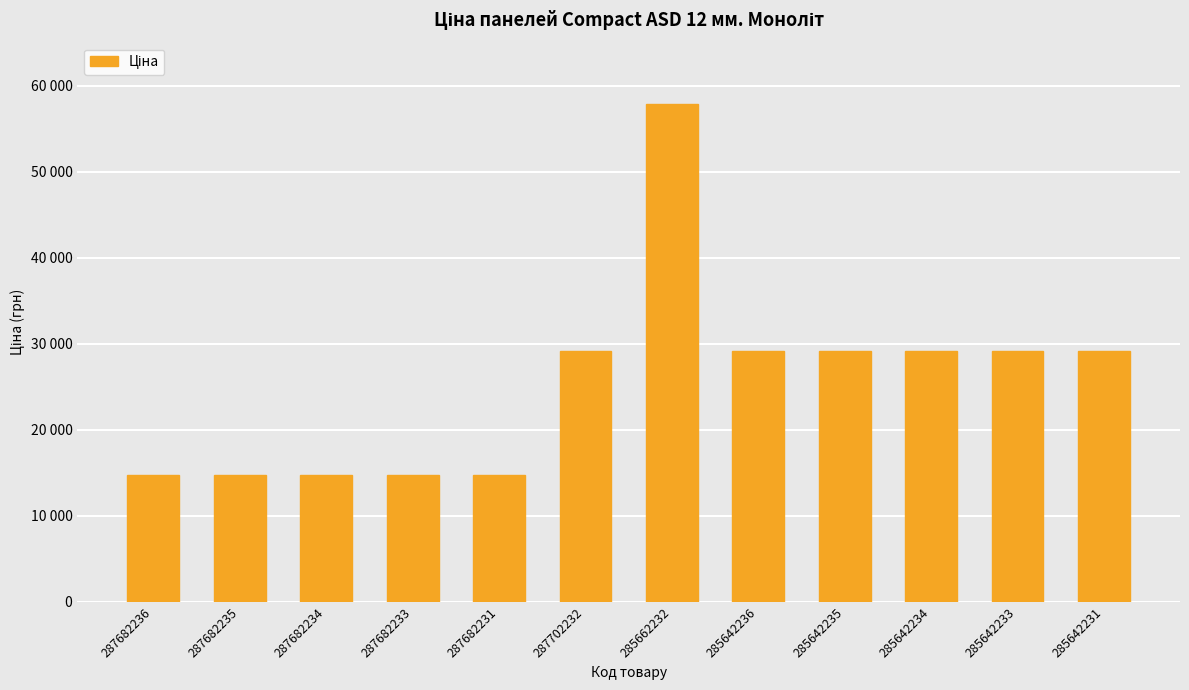

List the labels in order of value, largest first.

285662232, 285642236, 285642235, 285642234, 285642233, 285642231, 287702232, 287682236, 287682235, 287682234, 287682233, 287682231